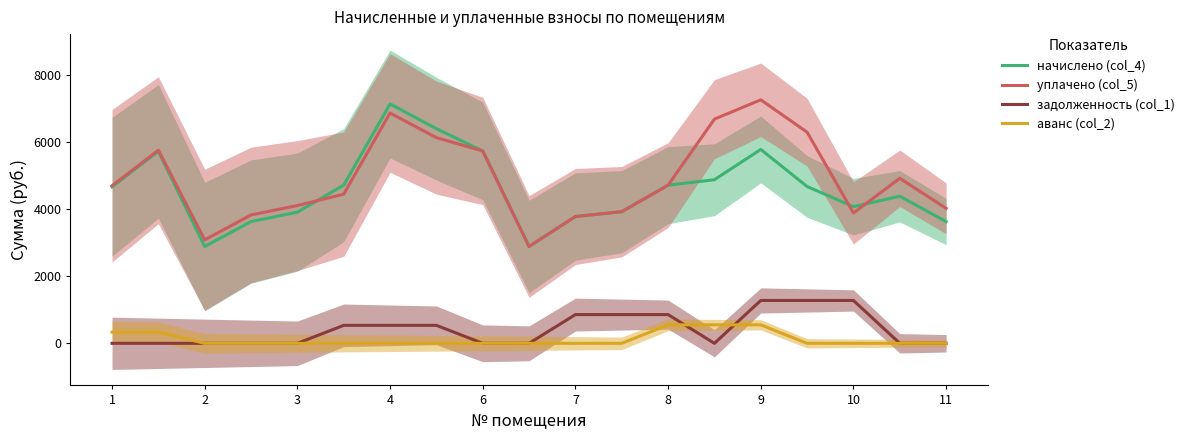

True or false: задолженность (col_1) has more than 0 points higher than both neighbors.

False